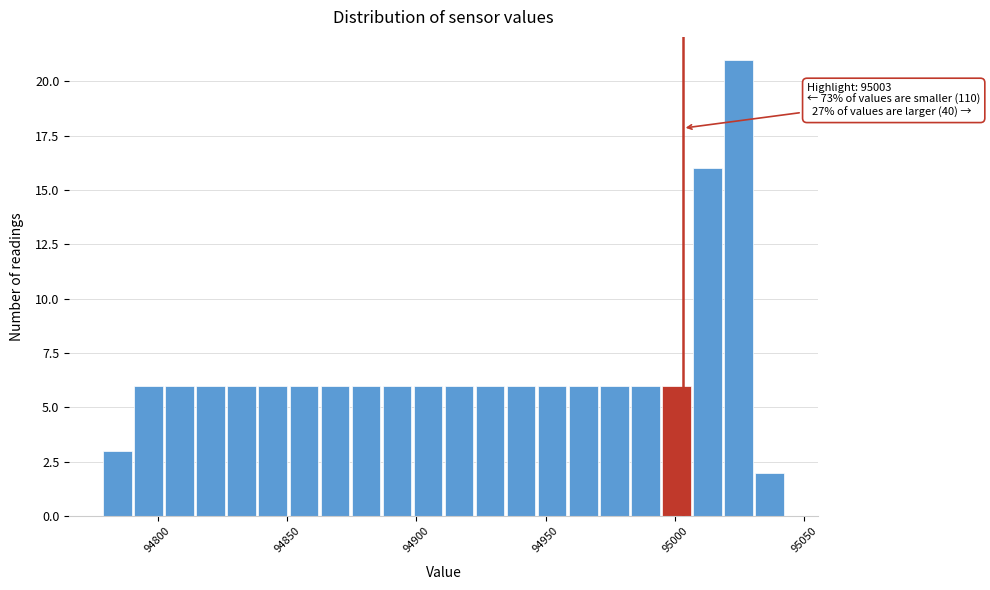

Around what value on the x-axis is the tallest bar? Give the approximate position of its centre, as read against the axis.

95025